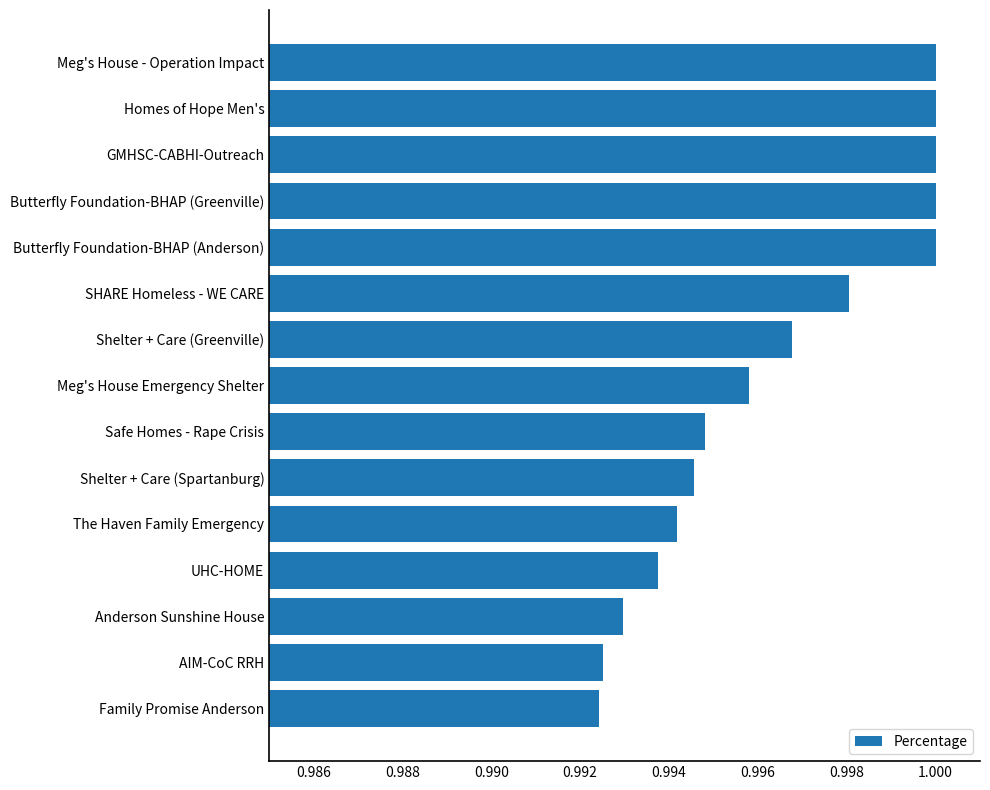

Is it true that the value at Safe Homes - Rape Crisis is 0.4?

False